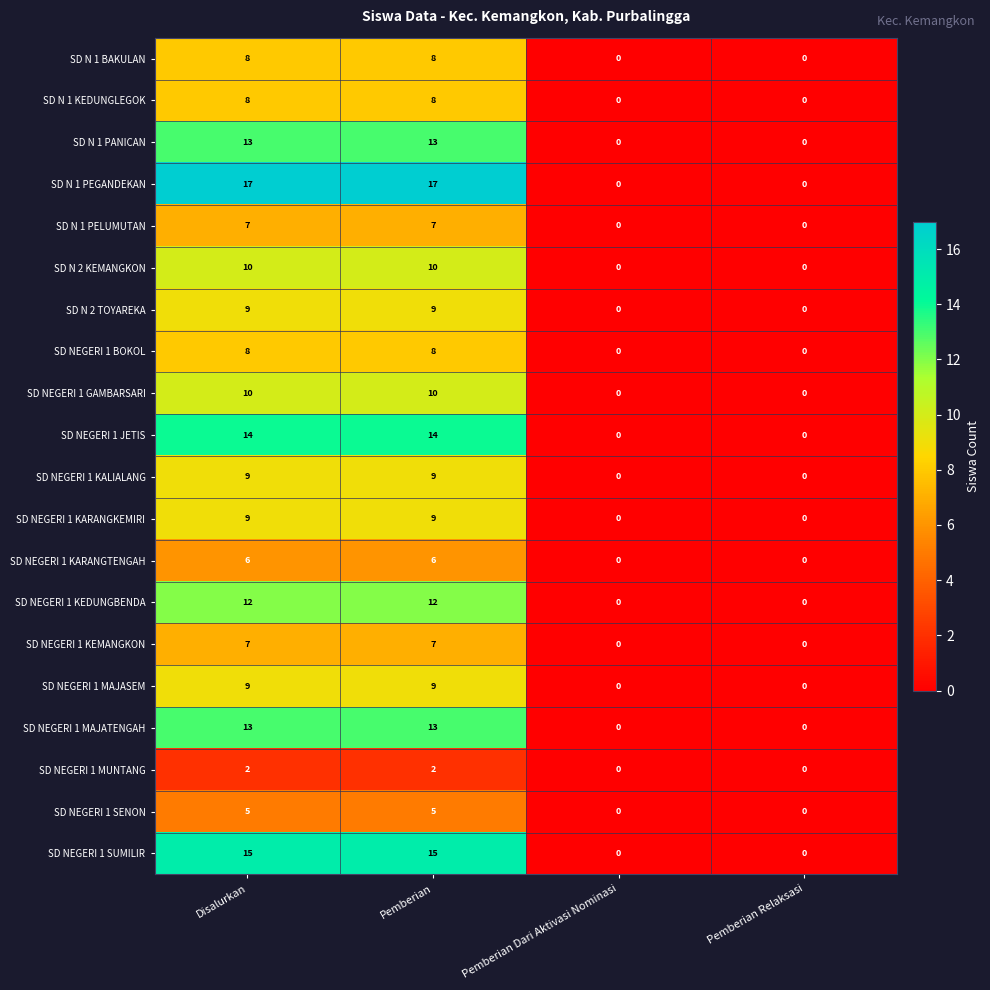

How many SD NEGERI 1 BOKOL values are between 0 and 8?

4